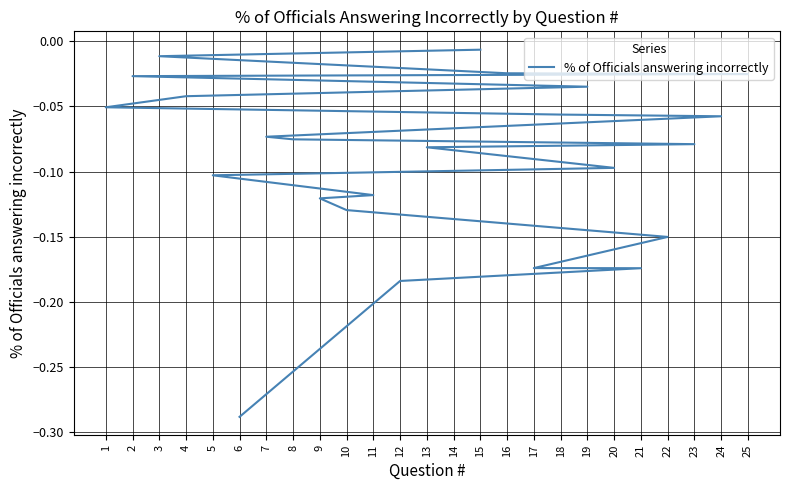

Rank the categories by value from lowest to highest.

6, 12, 21, 17, 22, 10, 9, 11, 5, 14, 20, 13, 23, 8, 7, 24, 18, 1, 4, 19, 2, 25, 16, 3, 15